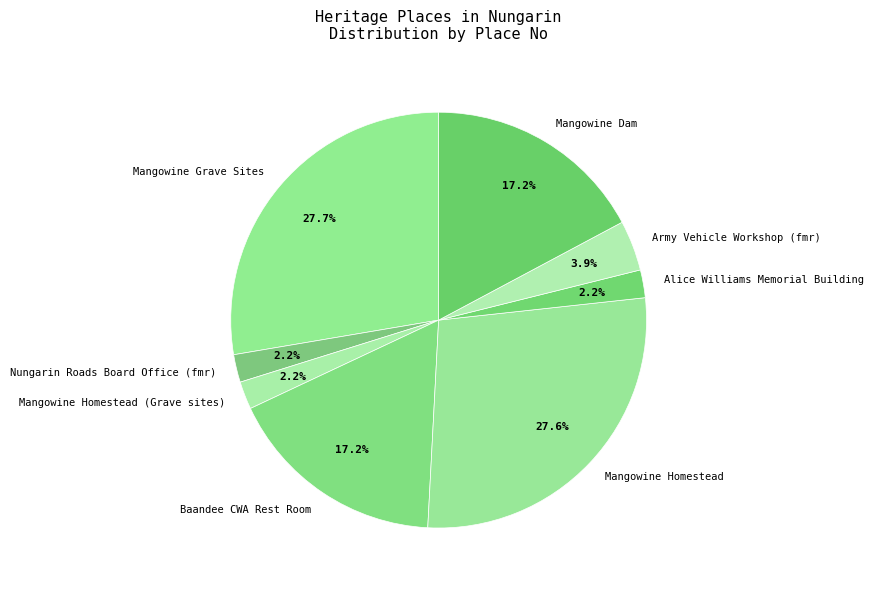

Count the number of slices in the pie.

8